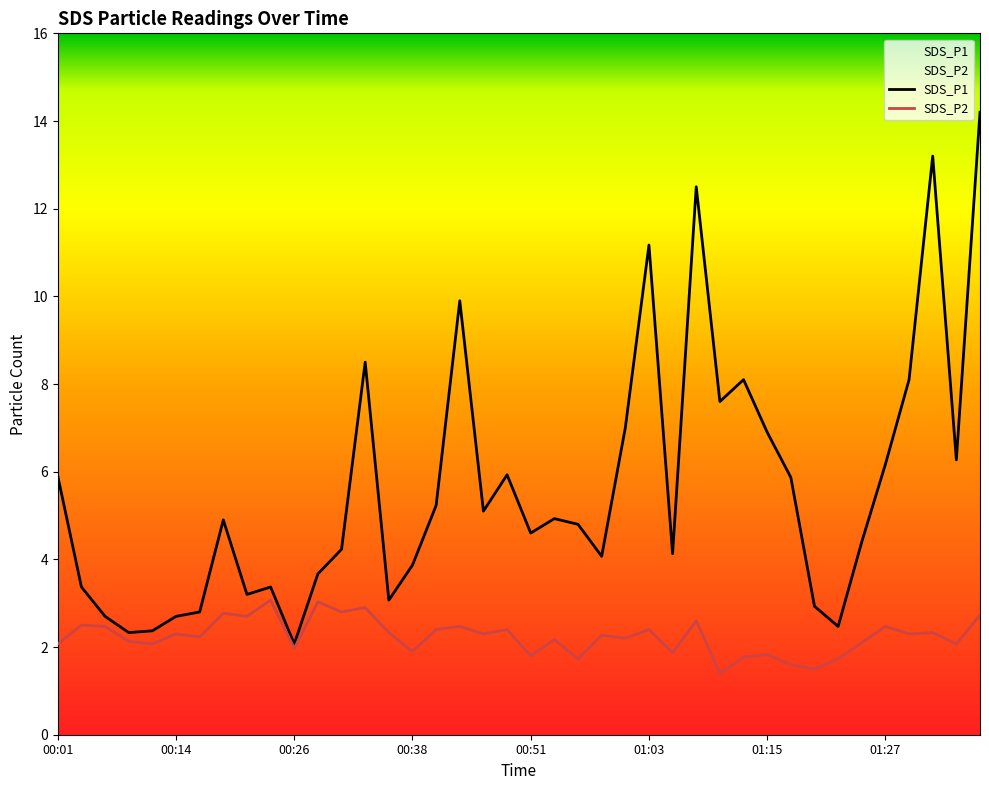

Rank the series by their maximum value, from lowest to highest.

SDS_P2, SDS_P1